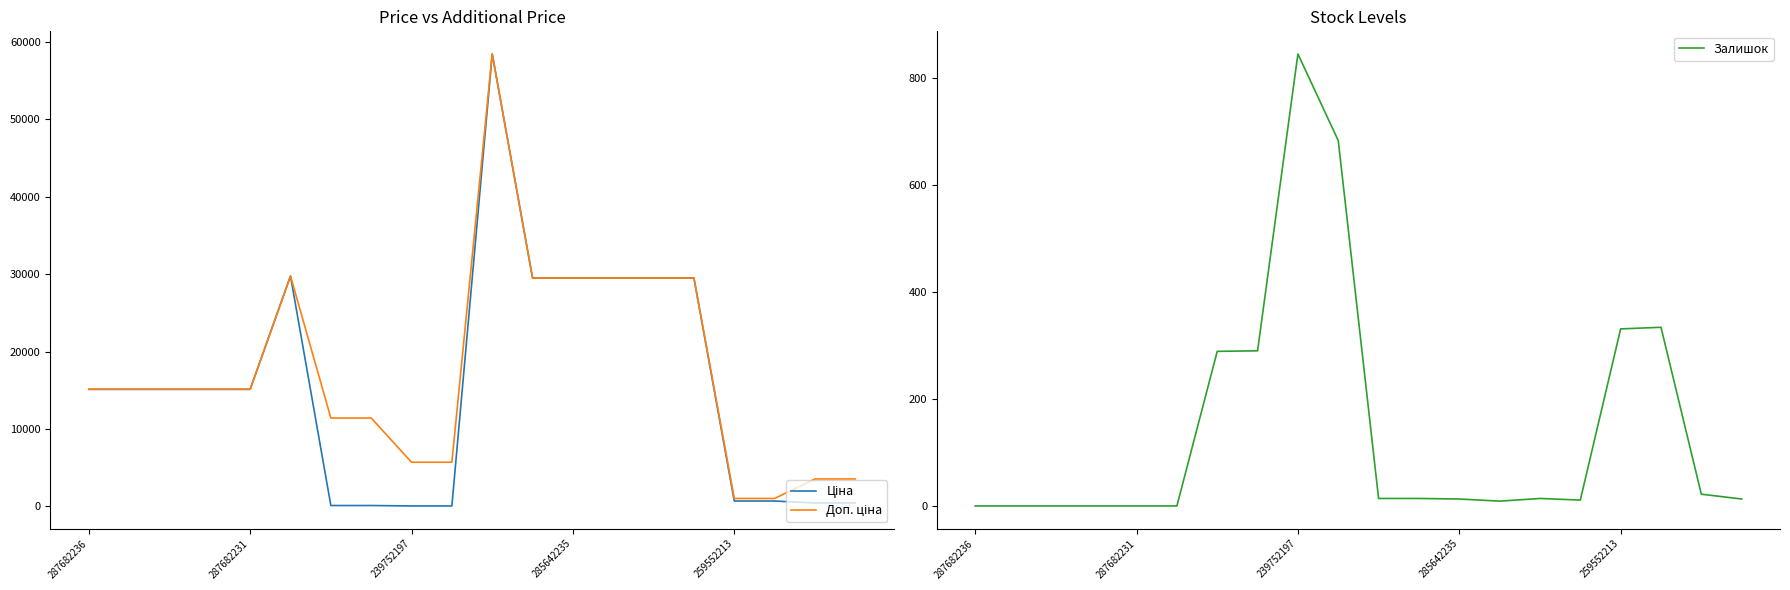

True or false: Доп. ціна and Ціна cross at least once.

False